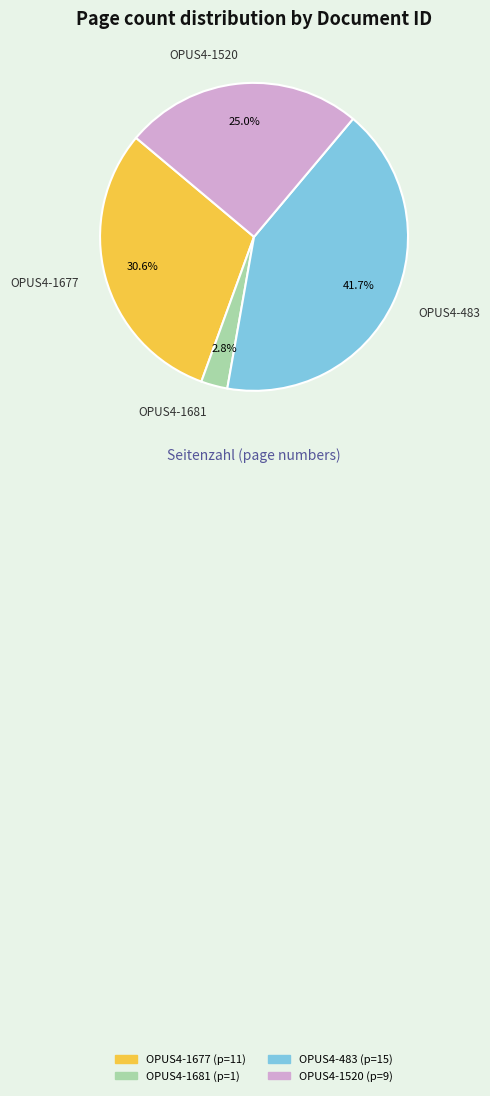

To the nearest percent, what is the combined percentage of OPUS4-483 and OPUS4-1677?

72%